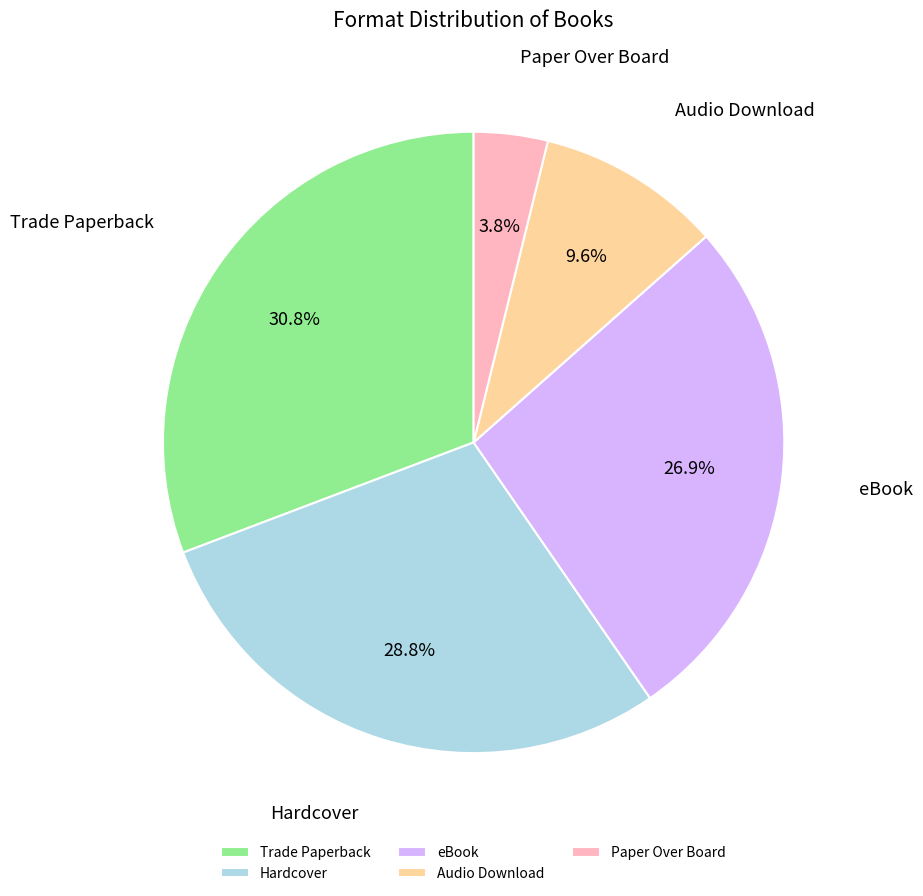

Is there a majority slice in this chart?

No